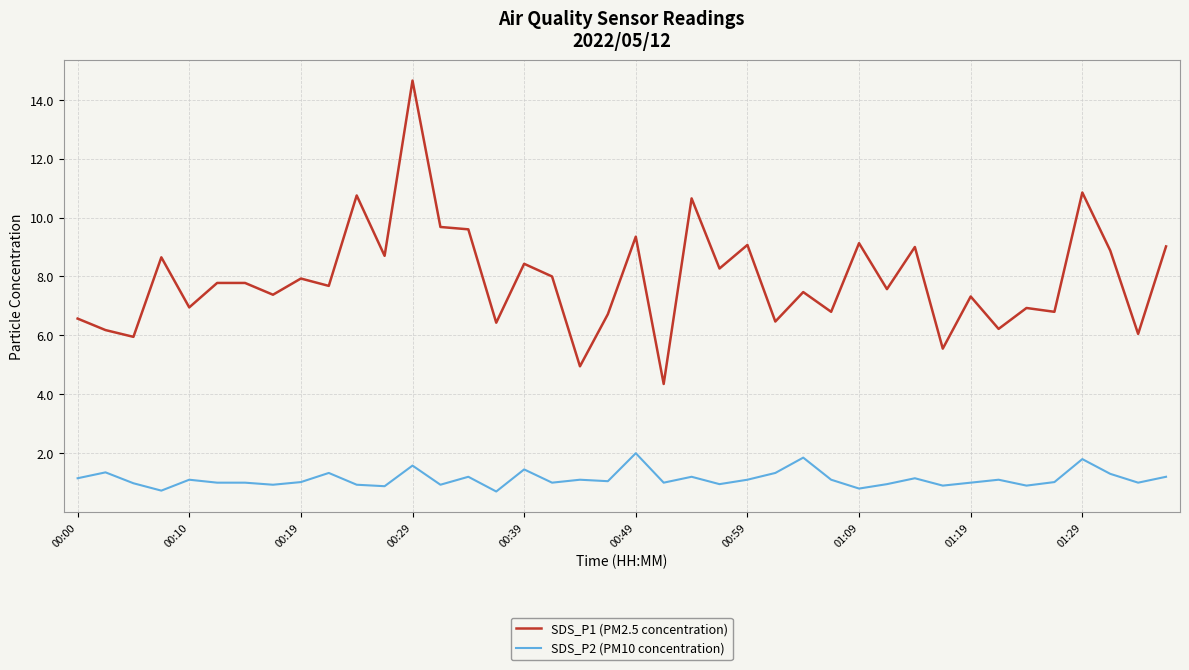

Which series has the largest total across all categories?

SDS_P1 (PM2.5 concentration)